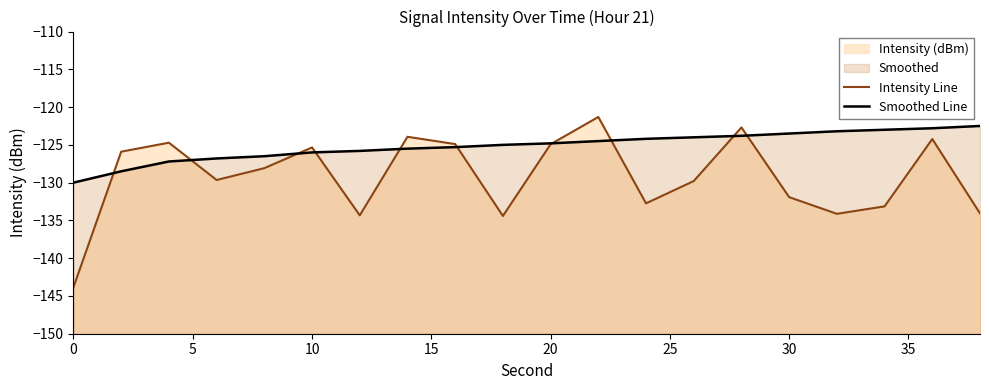

How many times do Smoothed Line and Intensity Line cross each other?

10